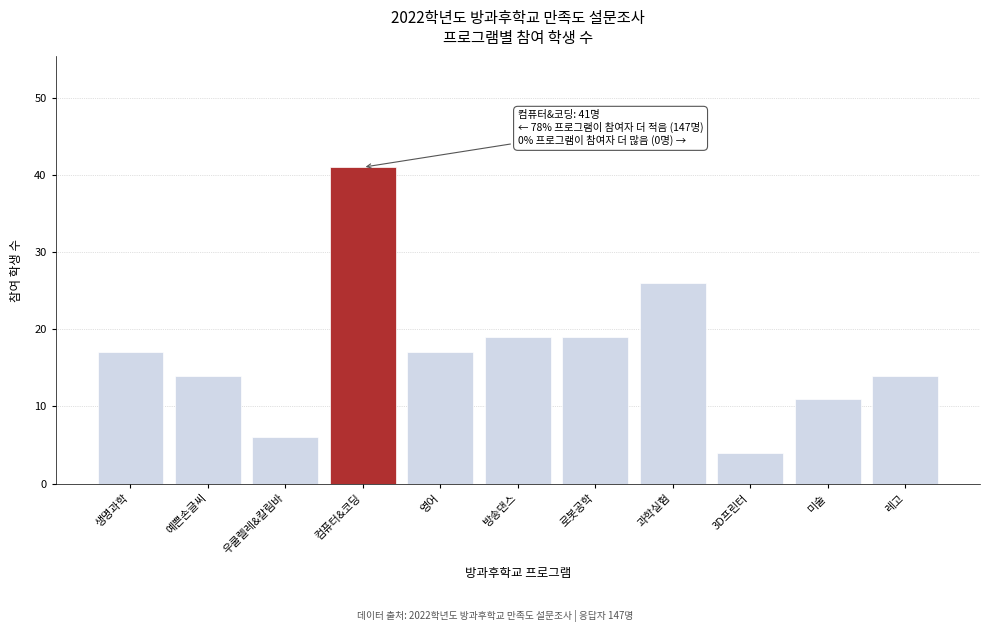

Reading left to right, extract all data points from this chart.

17	14	6	41	17	19	19	26	4	11	14